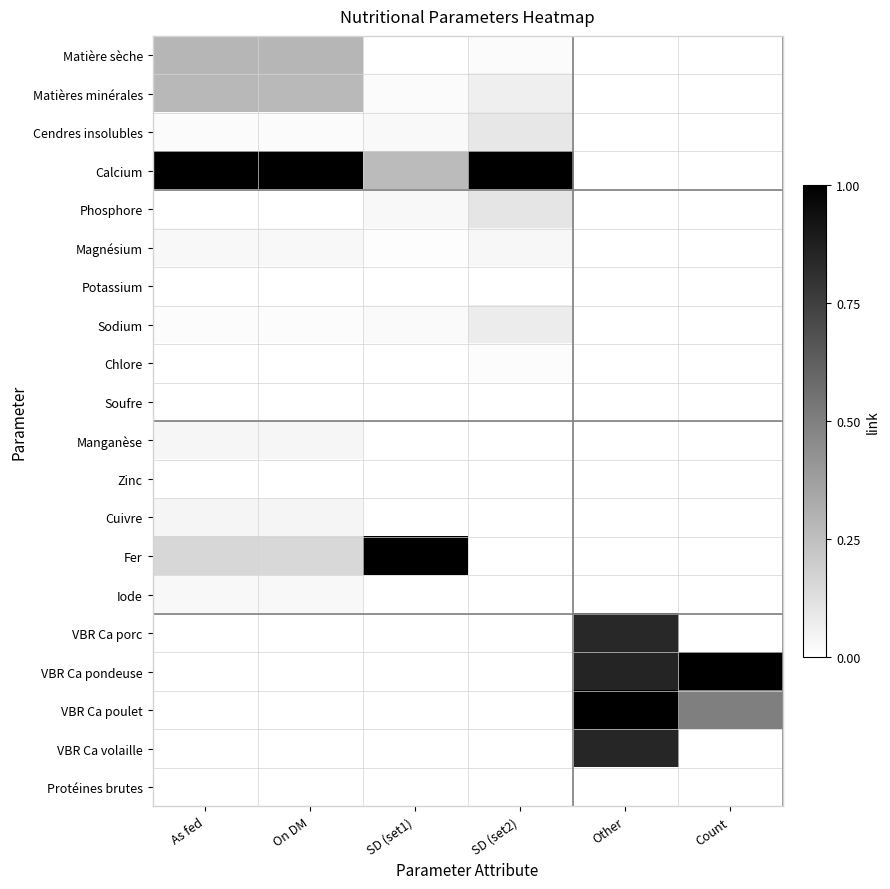

Reading left to right, transcribe all the data shown in this chart.

Matière sèche: As fed=0.3	On DM=0.3	SD (set1)=0.0	SD (set2)=0.0	Other=0.0	Count=0.0
Matières minérales: As fed=0.3	On DM=0.3	SD (set1)=0.0	SD (set2)=0.1	Other=0.0	Count=0.0
Cendres insolubles: As fed=0.0	On DM=0.0	SD (set1)=0.0	SD (set2)=0.1	Other=0.0	Count=0.0
Calcium: As fed=1.0	On DM=1.0	SD (set1)=0.3	SD (set2)=1.0	Other=0.0	Count=0.0
Phosphore: As fed=0.0	On DM=0.0	SD (set1)=0.0	SD (set2)=0.1	Other=0.0	Count=0.0
Magnésium: As fed=0.0	On DM=0.0	SD (set1)=0.0	SD (set2)=0.0	Other=0.0	Count=0.0
Potassium: As fed=0.0	On DM=0.0	SD (set1)=0.0	SD (set2)=0.0	Other=0.0	Count=0.0
Sodium: As fed=0.0	On DM=0.0	SD (set1)=0.0	SD (set2)=0.1	Other=0.0	Count=0.0
Chlore: As fed=0.0	On DM=0.0	SD (set1)=0.0	SD (set2)=0.0	Other=0.0	Count=0.0
Soufre: As fed=0.0	On DM=0.0	SD (set1)=0.0	SD (set2)=0.0	Other=0.0	Count=0.0
Manganèse: As fed=0.0	On DM=0.0	SD (set1)=0.0	SD (set2)=0.0	Other=0.0	Count=0.0
Zinc: As fed=0.0	On DM=0.0	SD (set1)=0.0	SD (set2)=0.0	Other=0.0	Count=0.0
Cuivre: As fed=0.0	On DM=0.0	SD (set1)=0.0	SD (set2)=0.0	Other=0.0	Count=0.0
Fer: As fed=0.2	On DM=0.2	SD (set1)=1.0	SD (set2)=0.0	Other=0.0	Count=0.0
Iode: As fed=0.0	On DM=0.0	SD (set1)=0.0	SD (set2)=0.0	Other=0.0	Count=0.0
VBR Ca porc: As fed=0.0	On DM=0.0	SD (set1)=0.0	SD (set2)=0.0	Other=0.8	Count=0.0
VBR Ca pondeuse: As fed=0.0	On DM=0.0	SD (set1)=0.0	SD (set2)=0.0	Other=0.9	Count=1.0
VBR Ca poulet: As fed=0.0	On DM=0.0	SD (set1)=0.0	SD (set2)=0.0	Other=1.0	Count=0.5
VBR Ca volaille: As fed=0.0	On DM=0.0	SD (set1)=0.0	SD (set2)=0.0	Other=0.8	Count=0.0
Protéines brutes: As fed=0.0	On DM=0.0	SD (set1)=0.0	SD (set2)=0.0	Other=0.0	Count=0.0